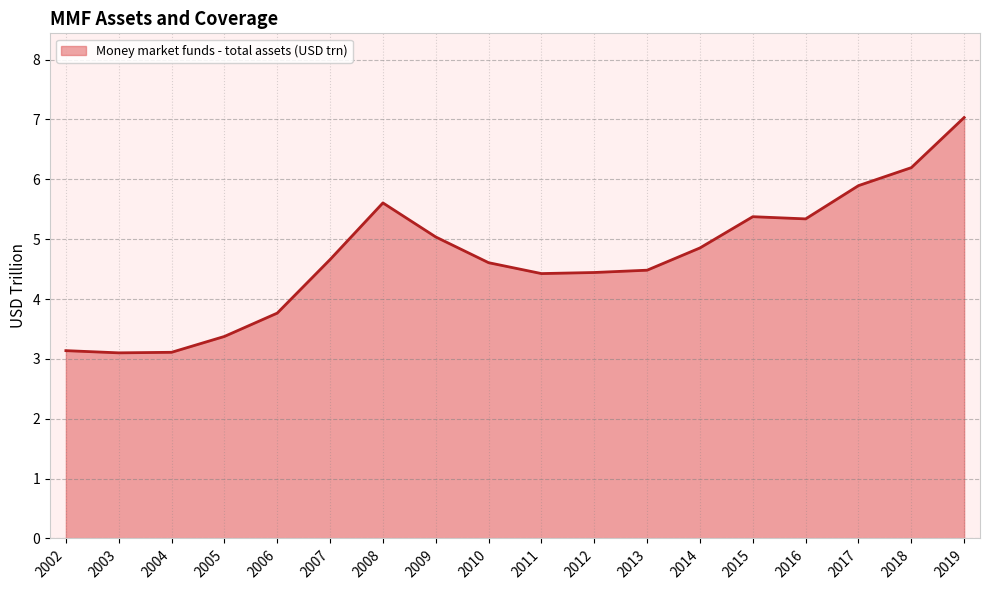

Does the chart have visible grid lines?

Yes